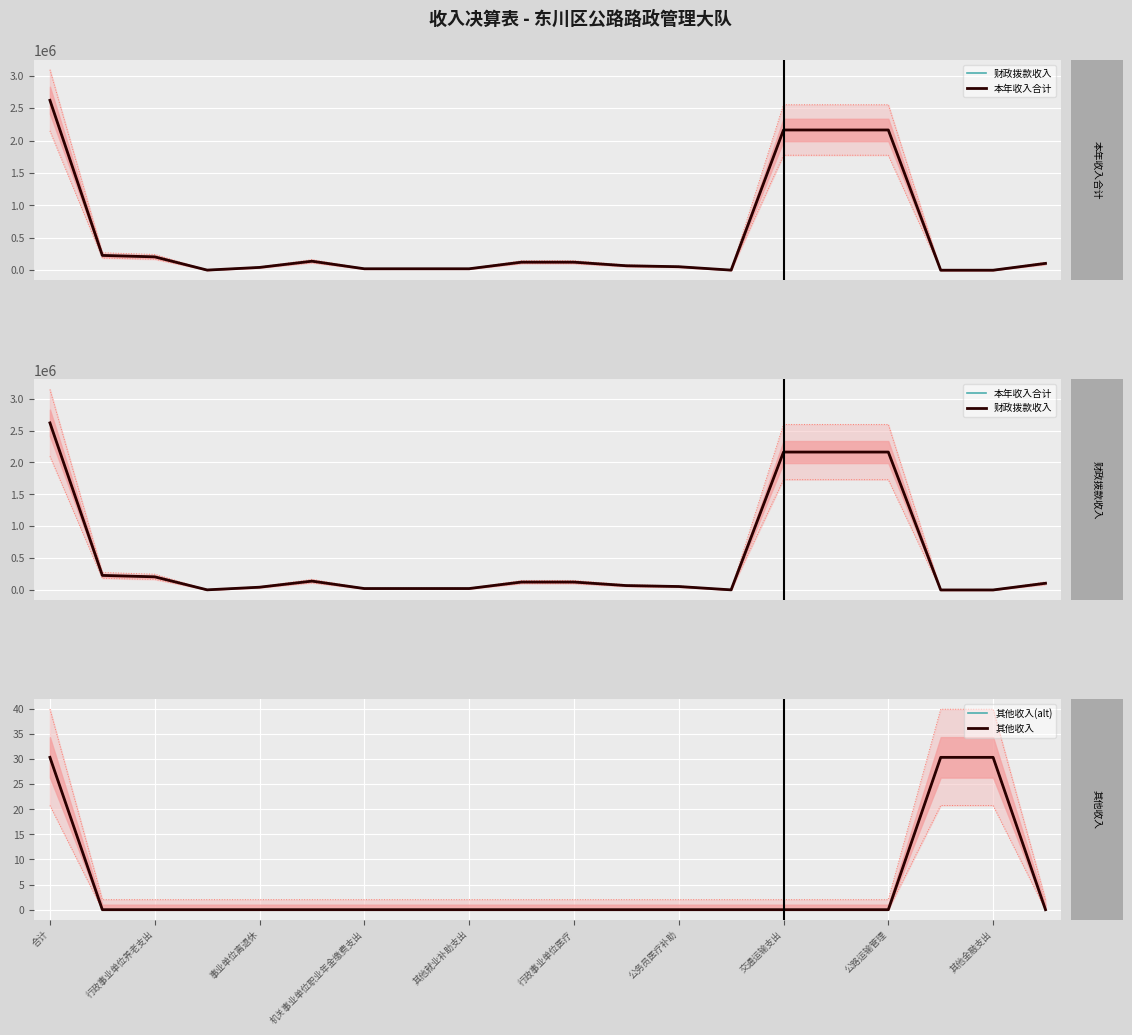

What are all the series names shown in the legend?

财政拨款收入, 本年收入合计, 其他收入(alt), 其他收入